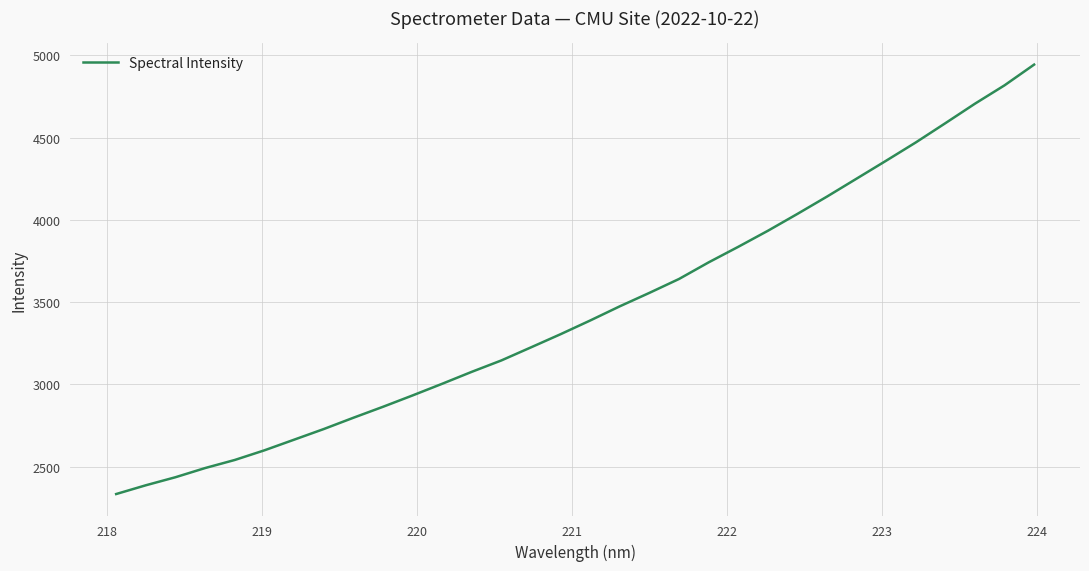

What is the greatest value displayed?

4943.2